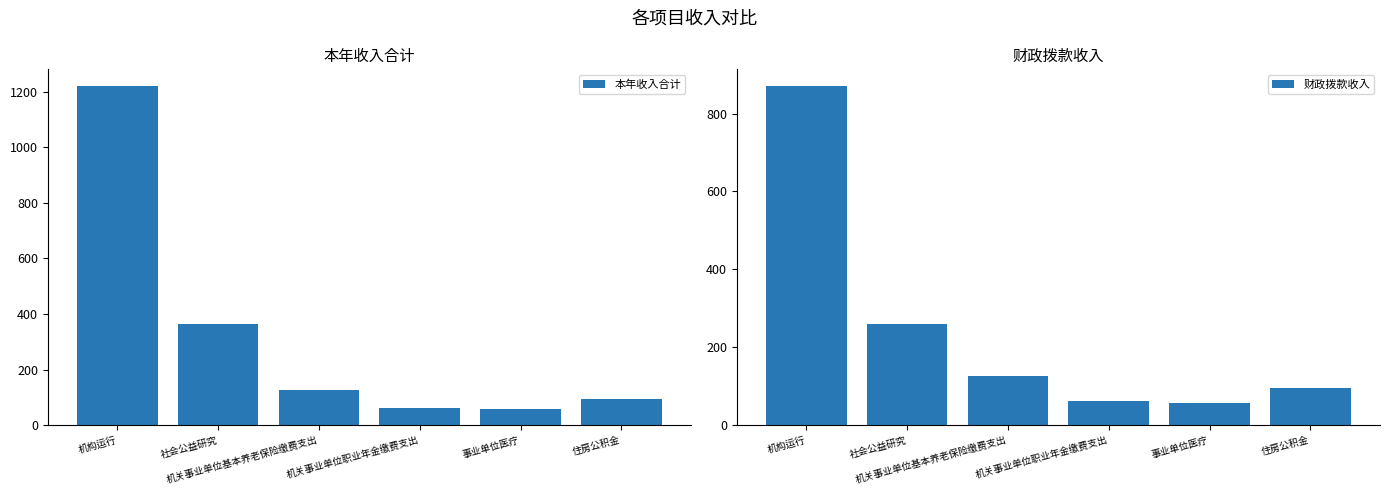

Rank the series by their average value, from lowest to highest.

财政拨款收入, 本年收入合计